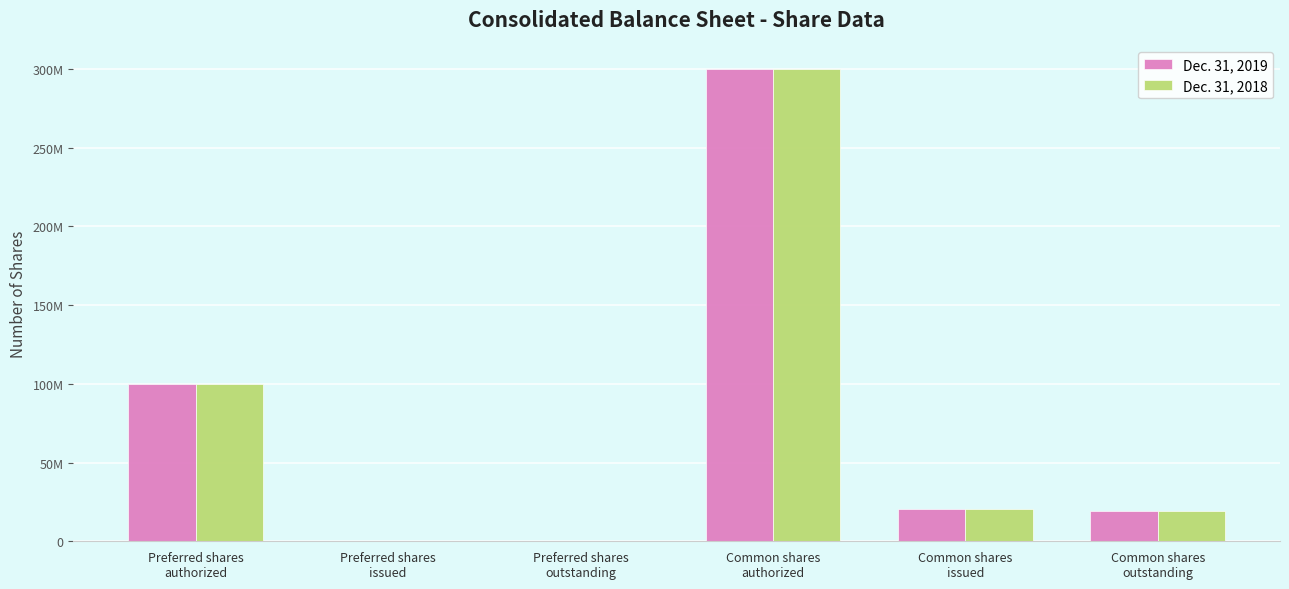

Is it true that Dec. 31, 2019 equals 100000000 at Preferred shares
authorized?

True